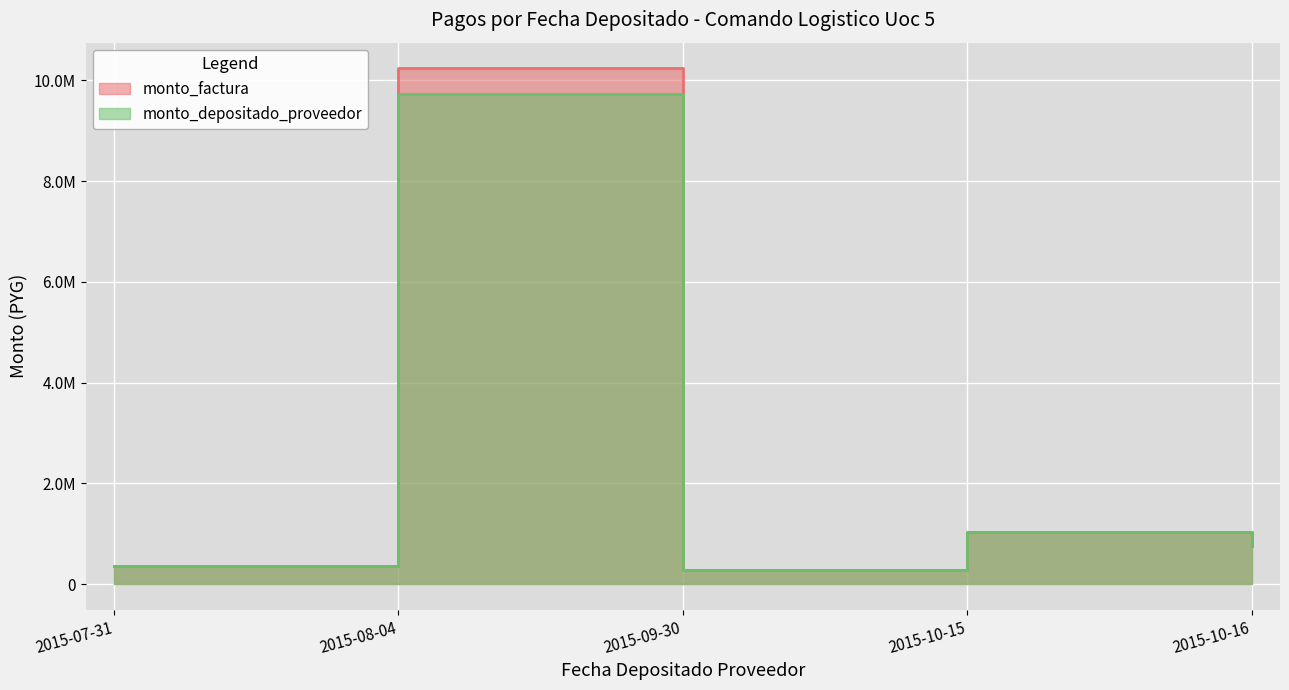

In monto_depositado_proveedor, how many points are lower than both neighbors (excluding endpoints)?

1